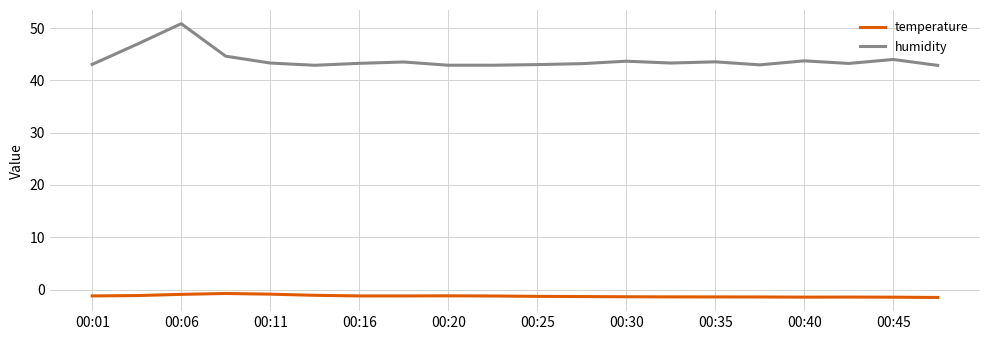

Which series has the widest spread of values?

humidity